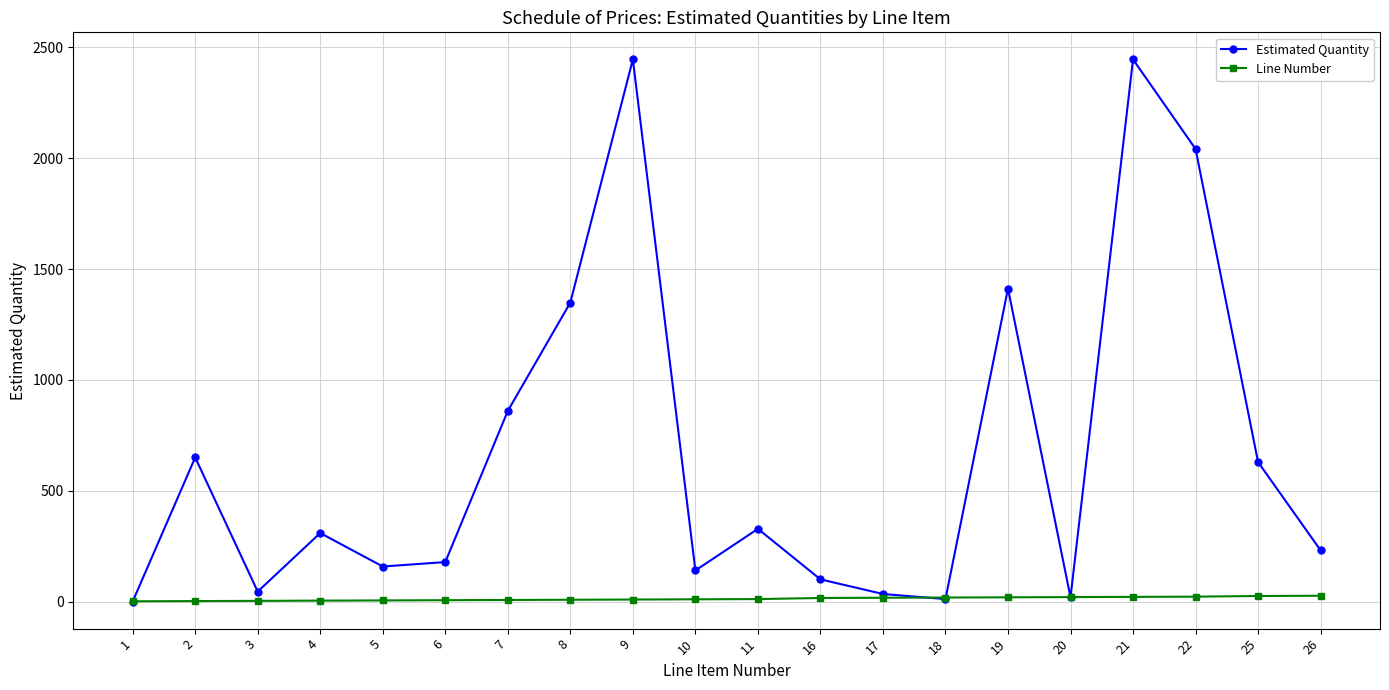

What is the sum of all Line Number values?

250